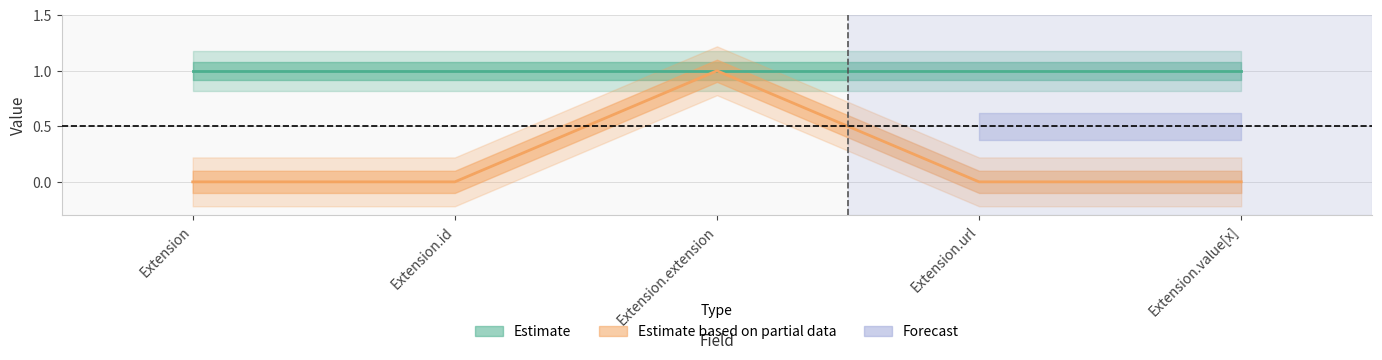

What is the difference between the maximum and minimum values?

1